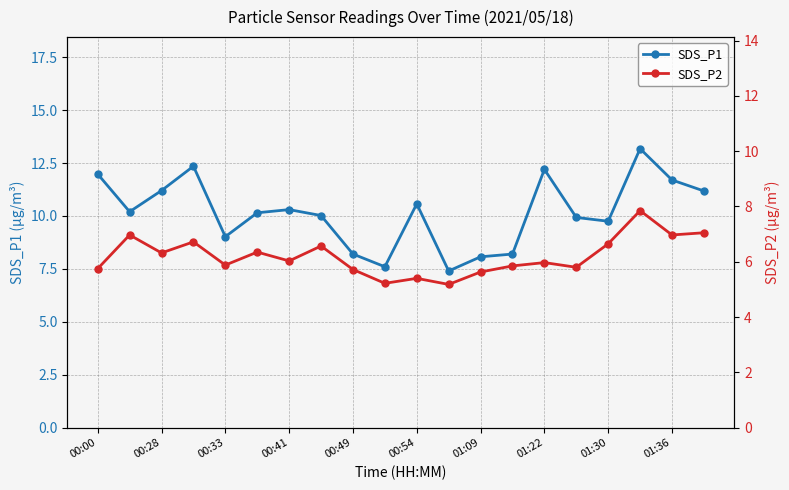

What are all the series names shown in the legend?

SDS_P1, SDS_P2